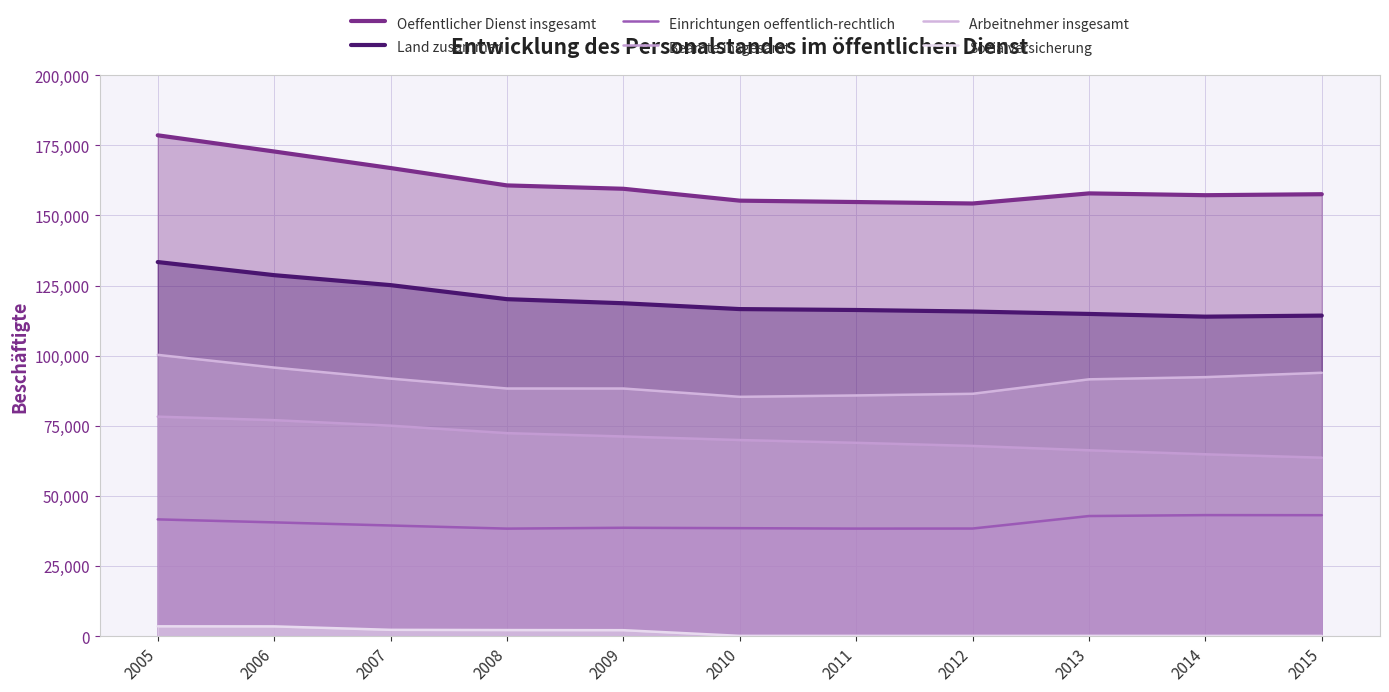

At which category is the sum across all series the highest?

2005